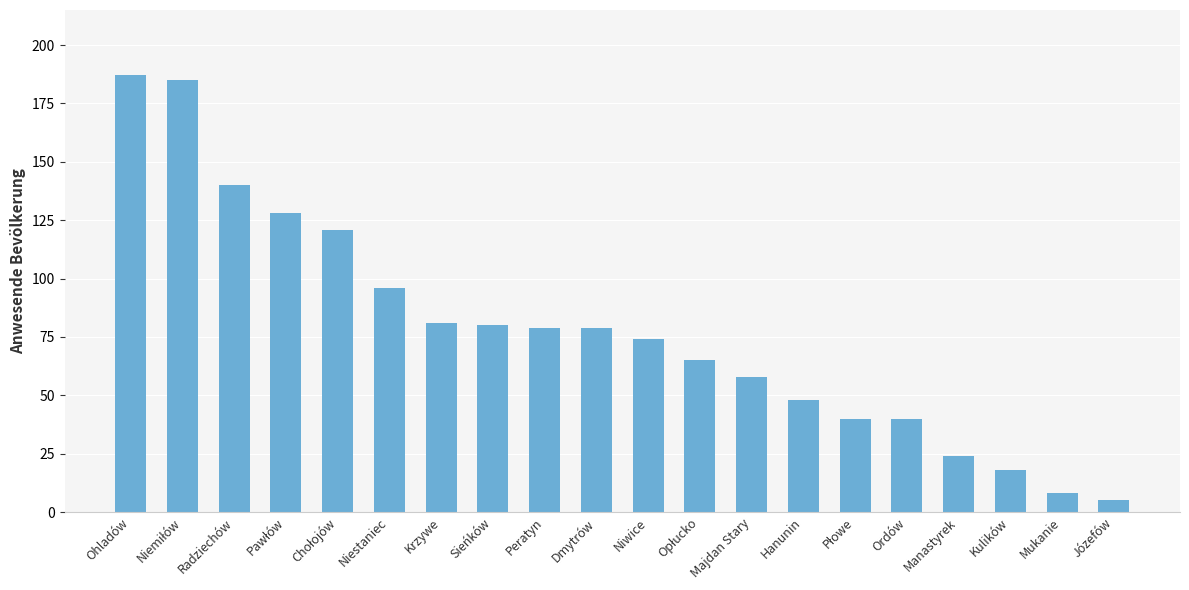

What is the label of the 13th bar from the right?

Sieńków